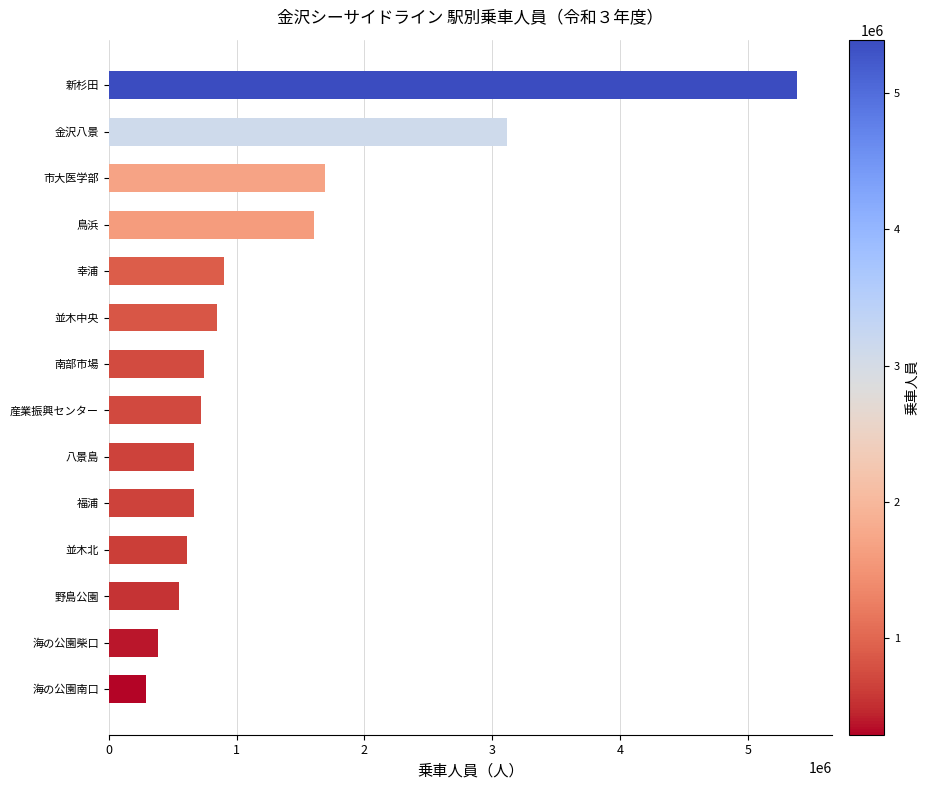

Where is the data nearest to the value 2841652?

金沢八景